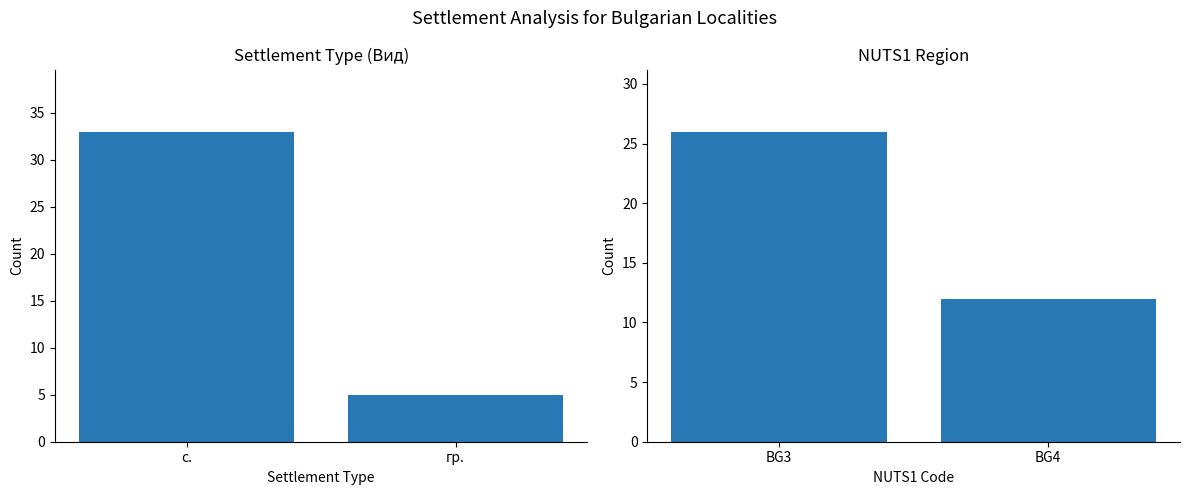

What is the approximate value of Settlement Type at с.?

33